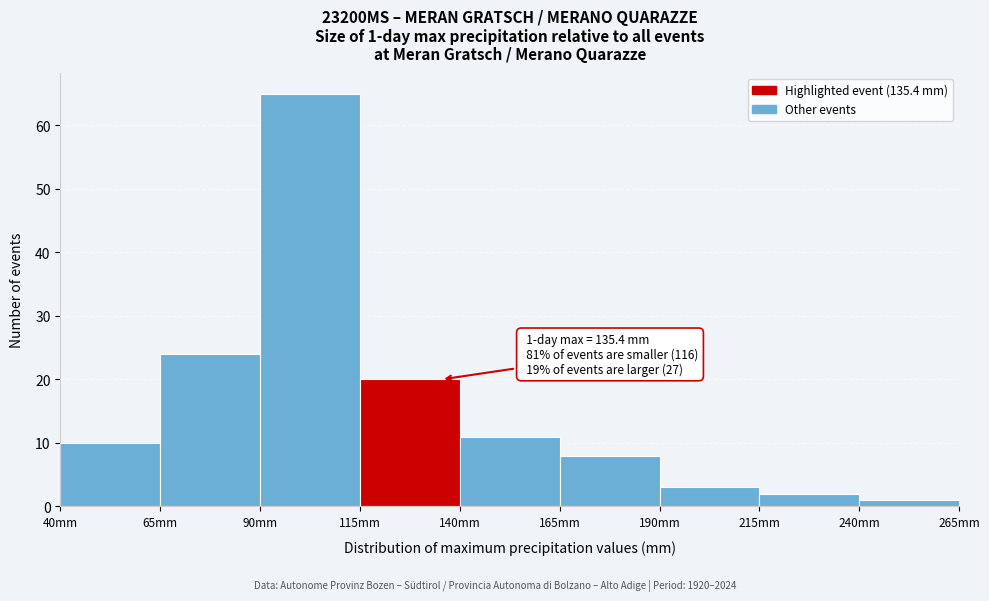

Which range on the x-axis has the tallest bar?

90 to 115